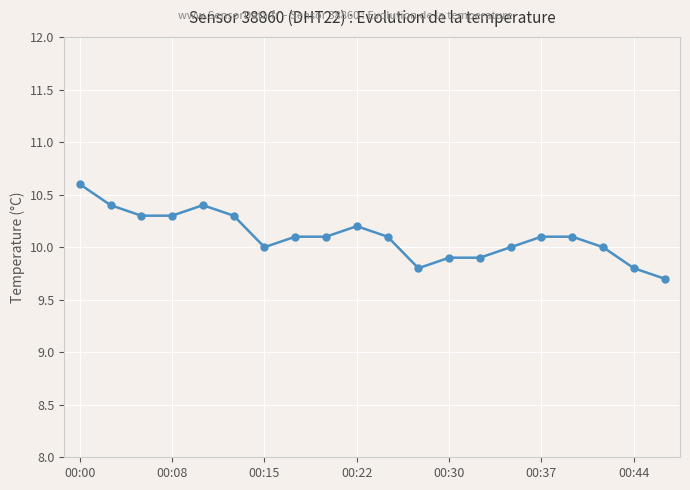

True or false: there are more than 1 points higher than both neighbors.

True